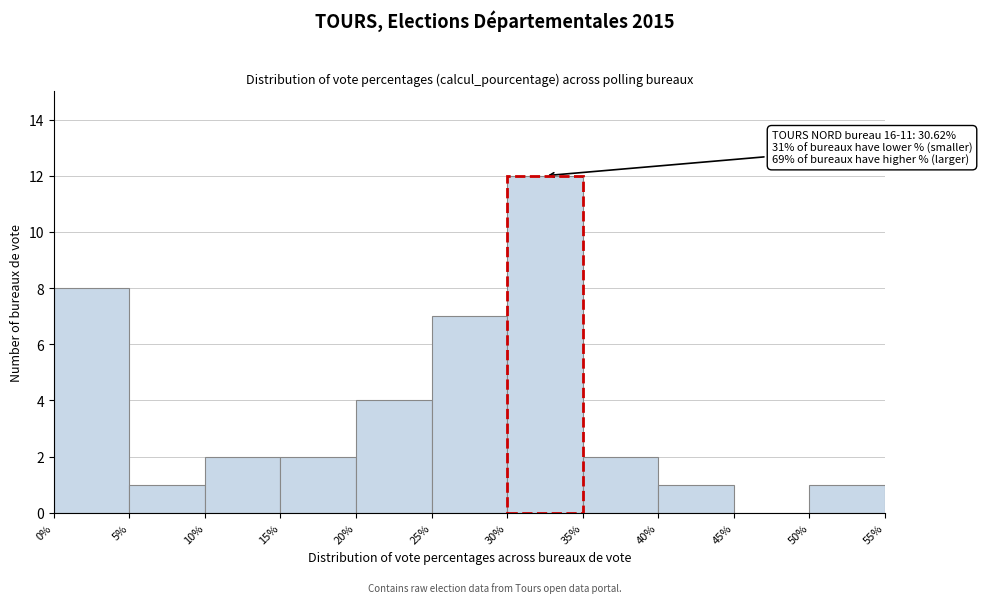

Which range on the x-axis has the tallest bar?

30% to 35%